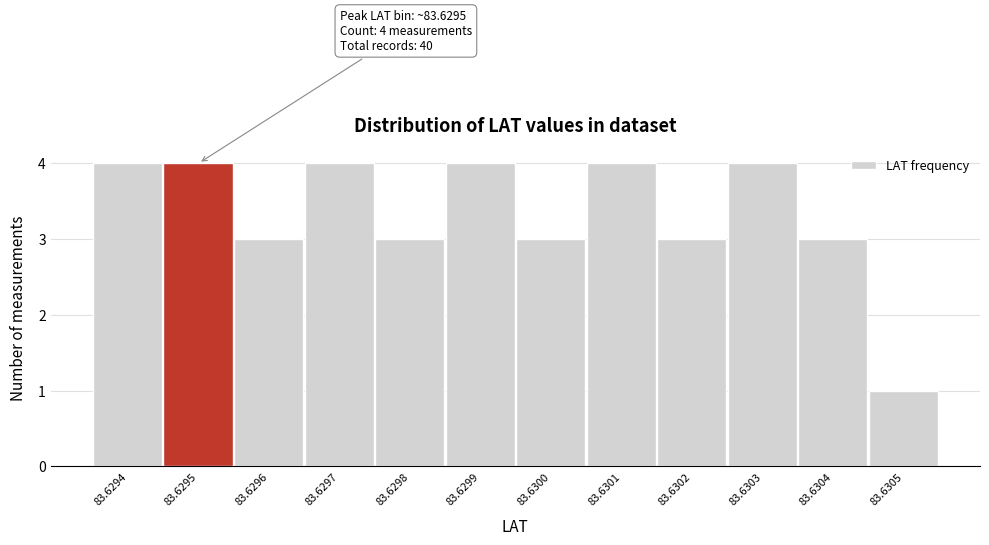

Reading left to right, transcribe all the data shown in this chart.

4	4	3	4	3	4	3	4	3	4	3	1